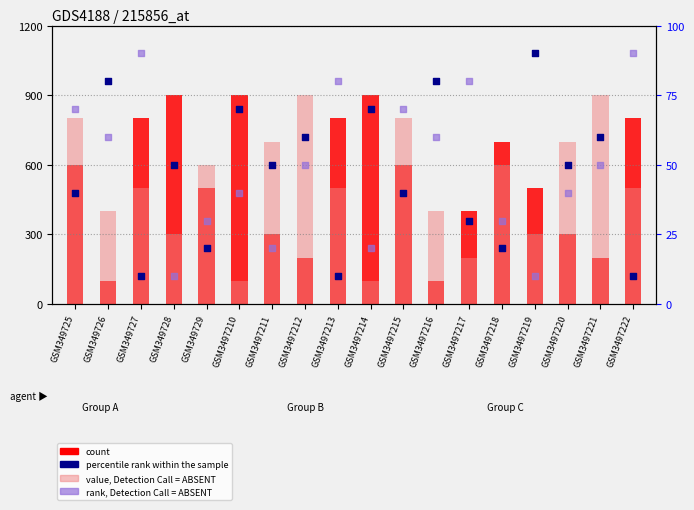

What are all the series names shown in the legend?

count, value, Detection Call = ABSENT, percentile rank within the sample, rank, Detection Call = ABSENT